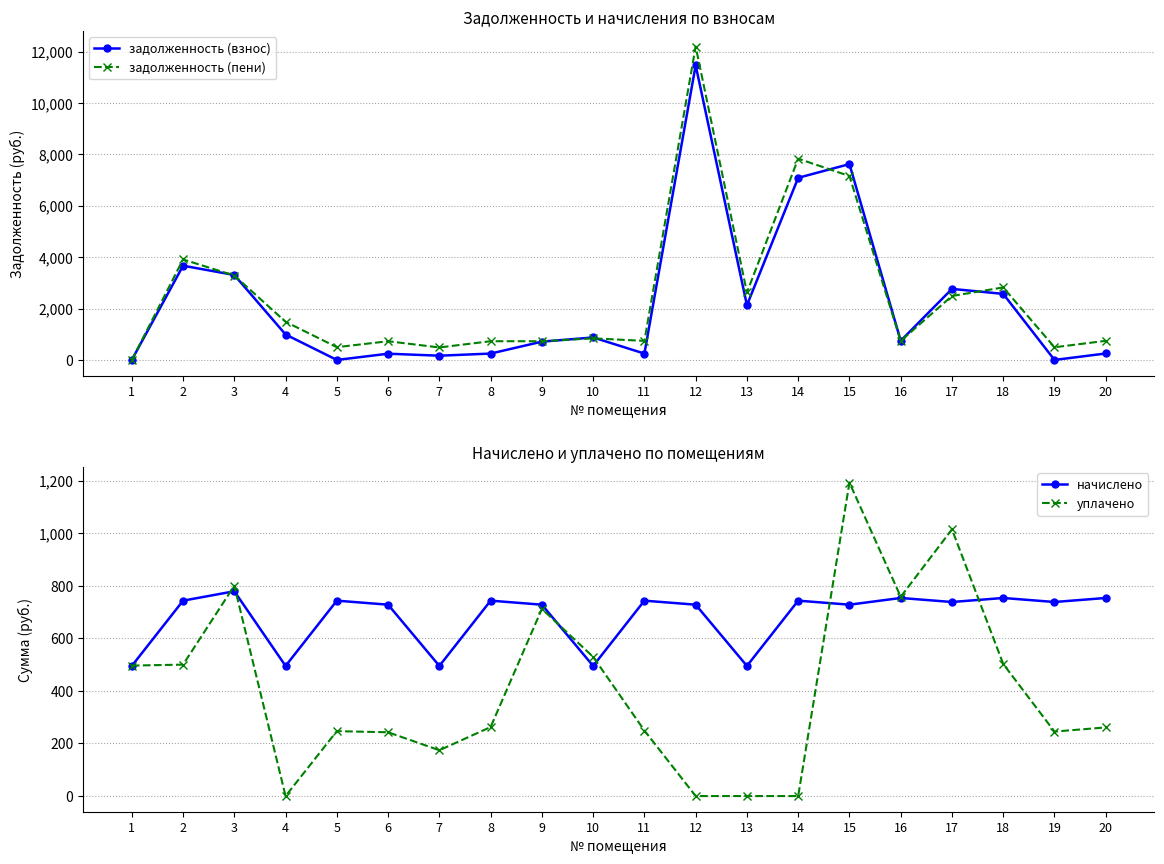

Where is the first local maximum for задолженность (взнос)?

2